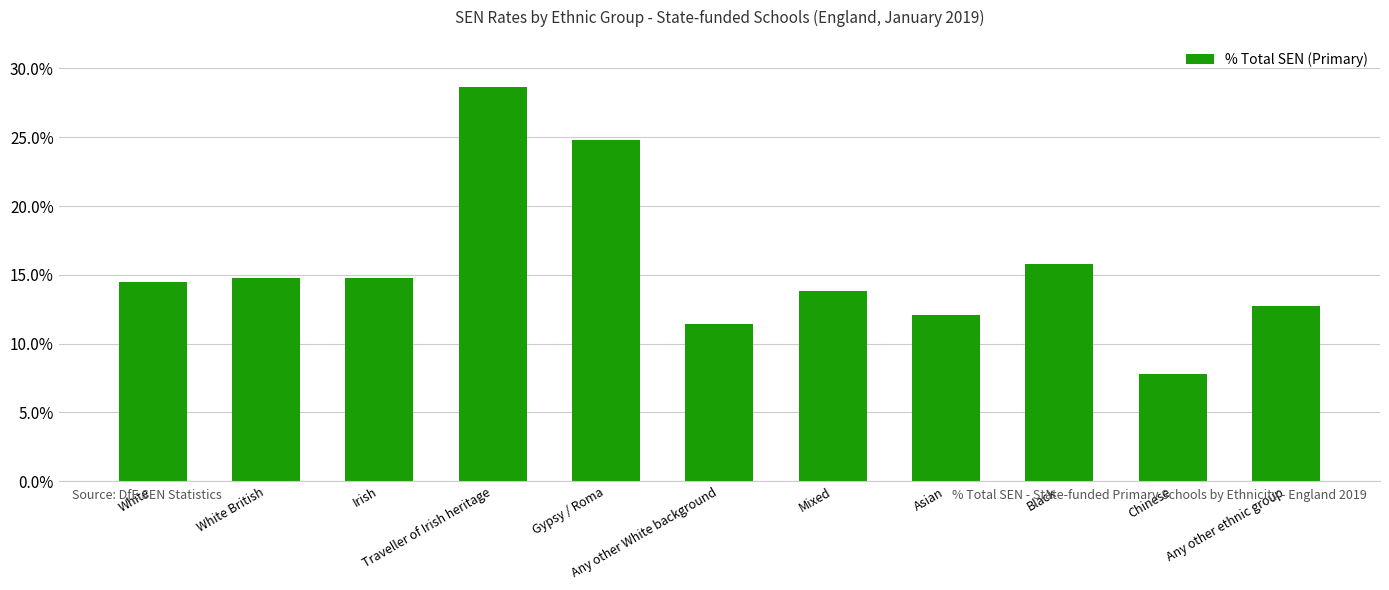

Reading left to right, list all the values displayed in this chart.

14.5	14.8	14.8	28.6	24.8	11.4	13.8	12.1	15.8	7.8	12.8